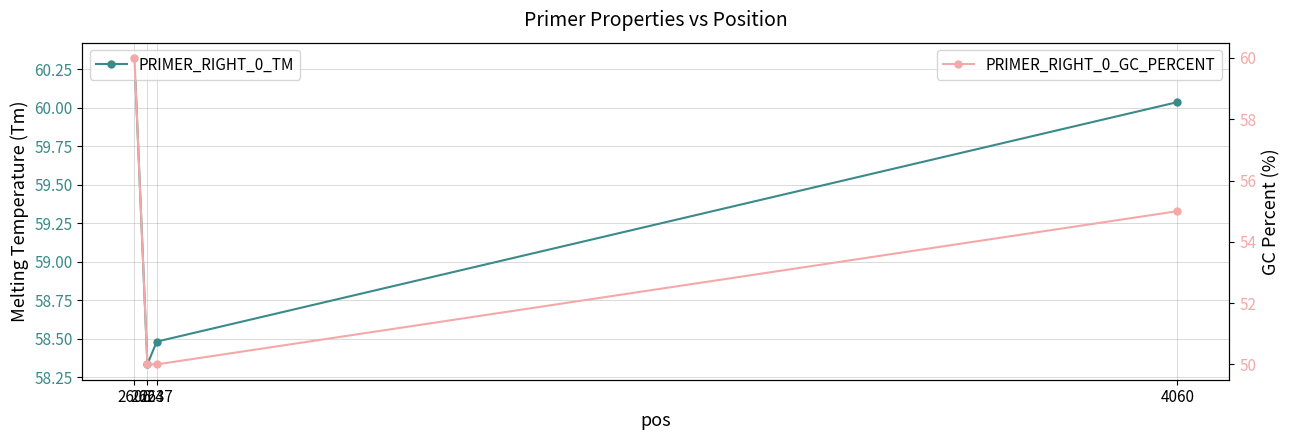

True or false: PRIMER_RIGHT_0_GC_PERCENT has more than 0 interior local peaks.

False